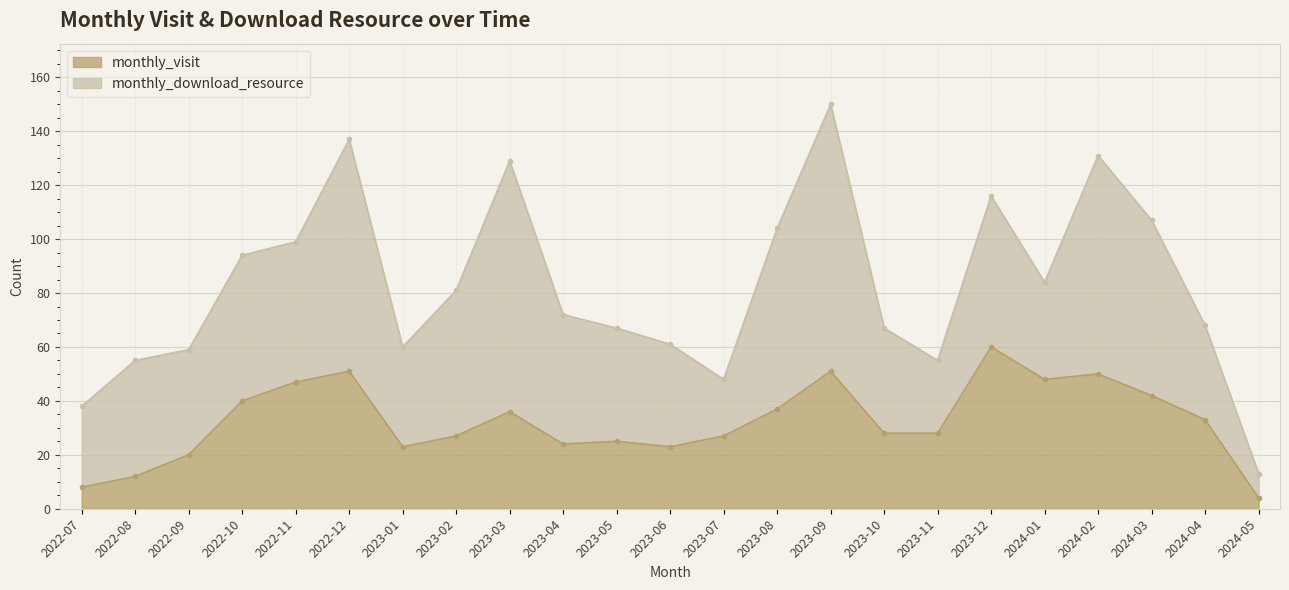

True or false: monthly_visit has a value of 40 at 2023-06.

False